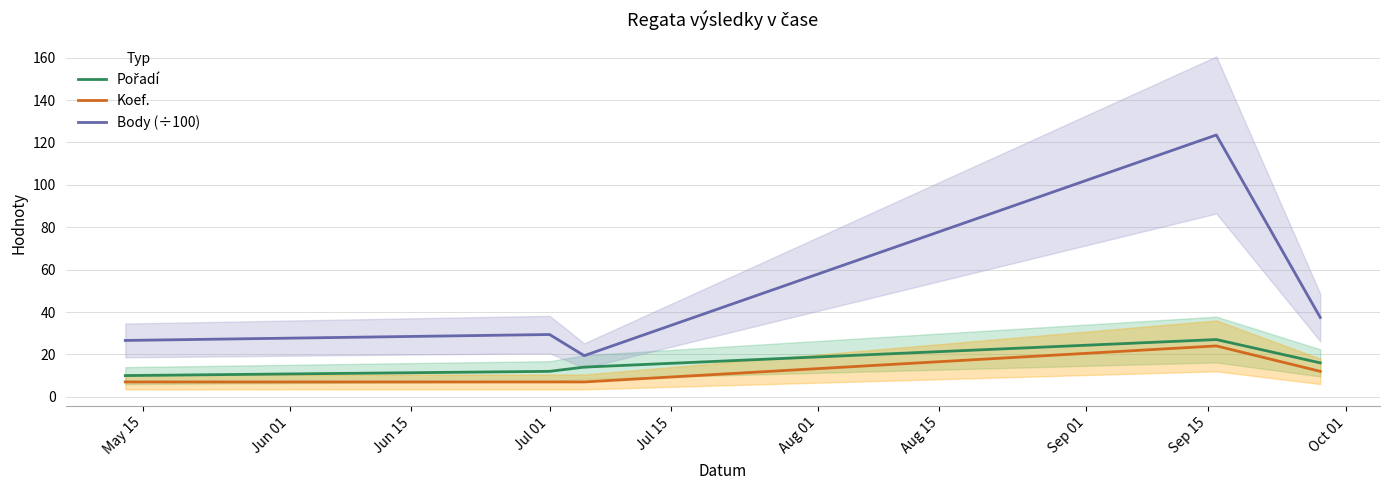

True or false: Koef. and Body (÷100) cross at least once.

False